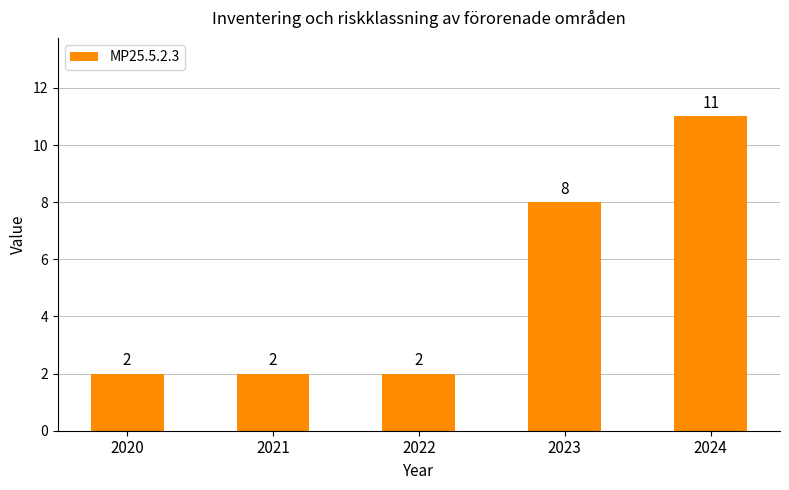

The value at 2021 is 3. True or false?

False